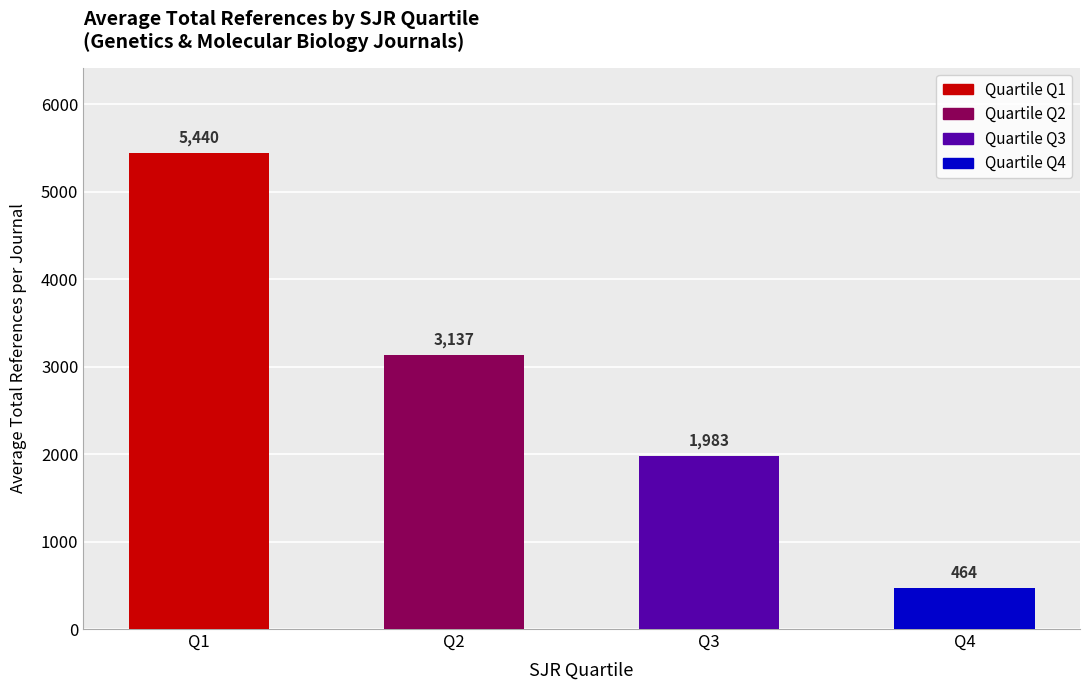

The chart shows a value of 463.6 at Q4. True or false?

True